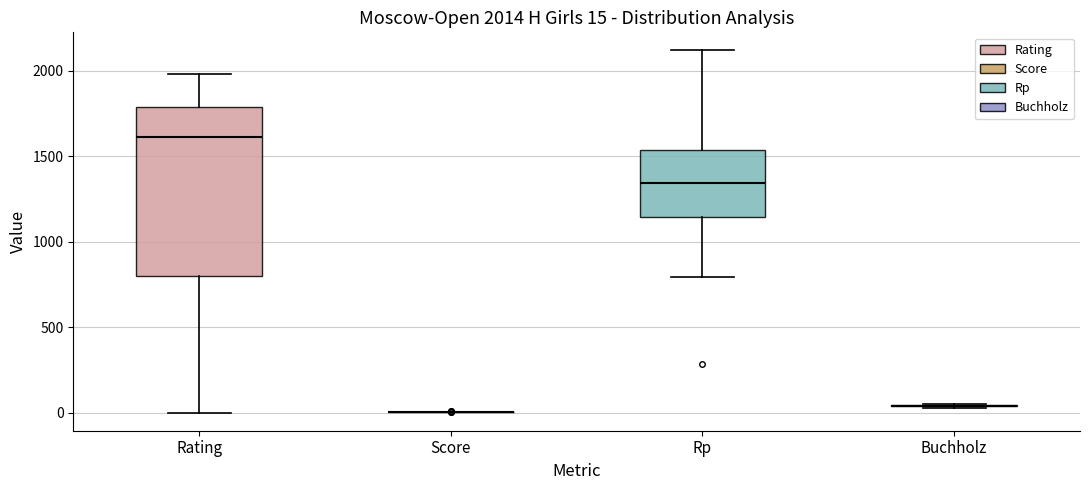

Comparing the boxes themselves (not the whiskers), which one is the tallest?

Rating